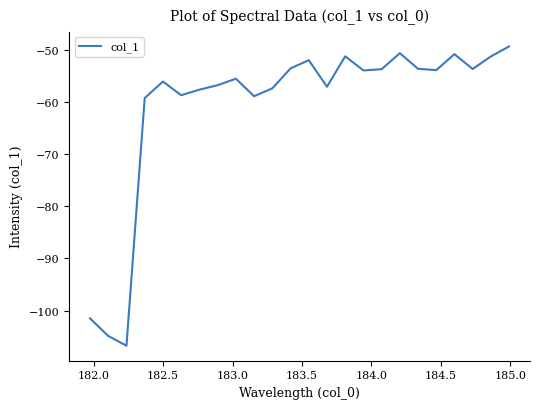

What is the minimum value shown in the chart?

-106.8